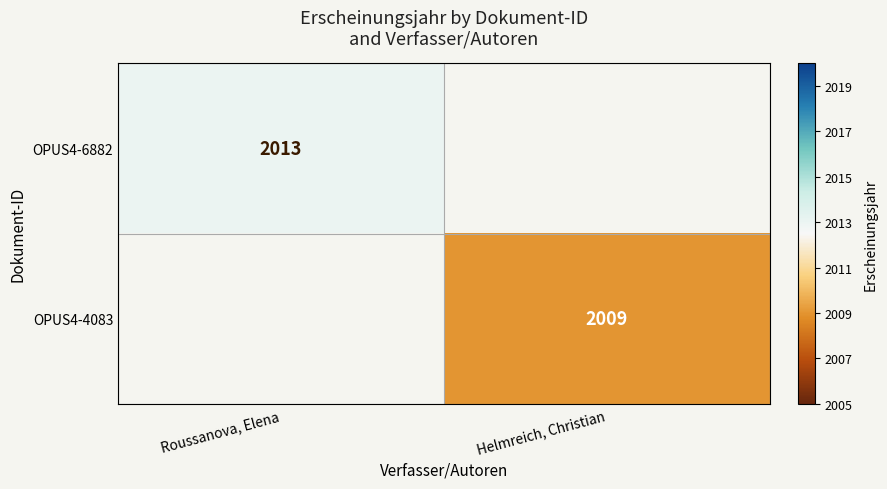

How many categories are shown in the chart?

2